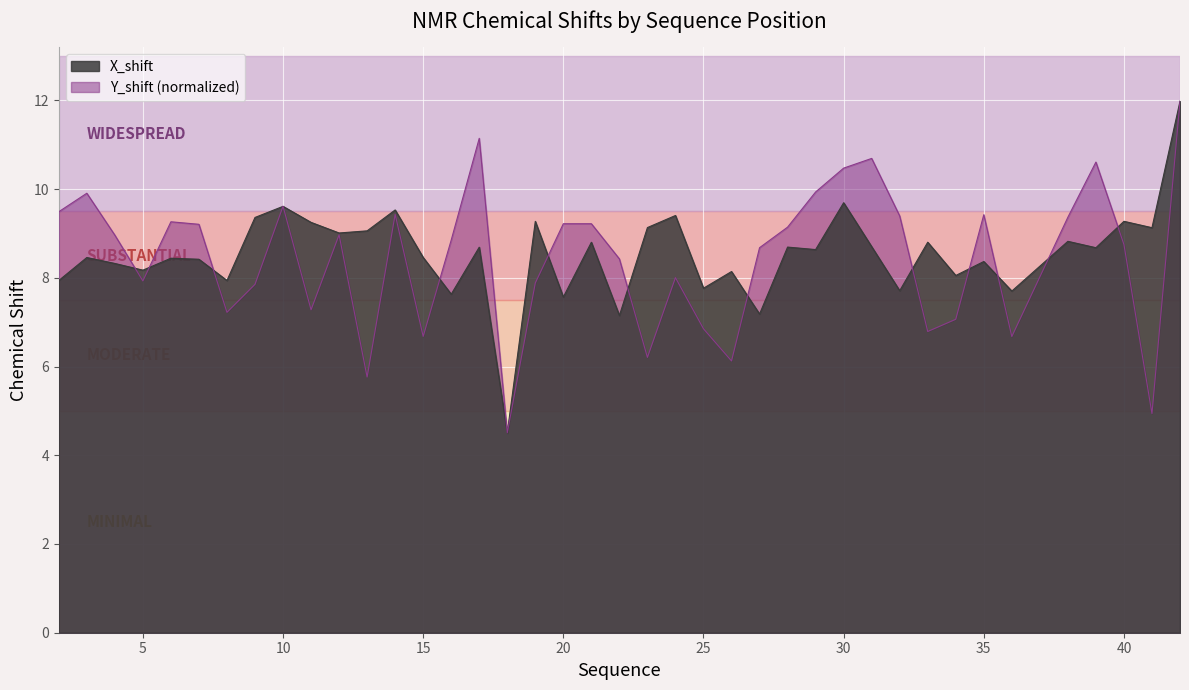

How many times do X_shift and Y_shift cross each other?

14